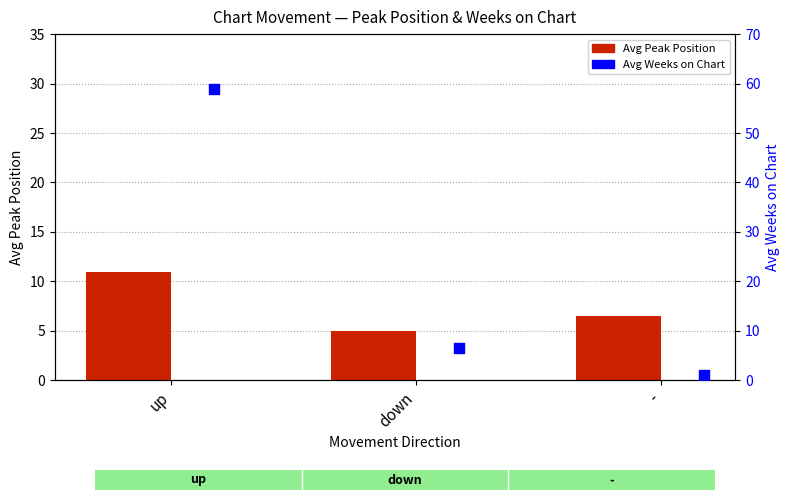

What is the total value across all series at -?

7.5